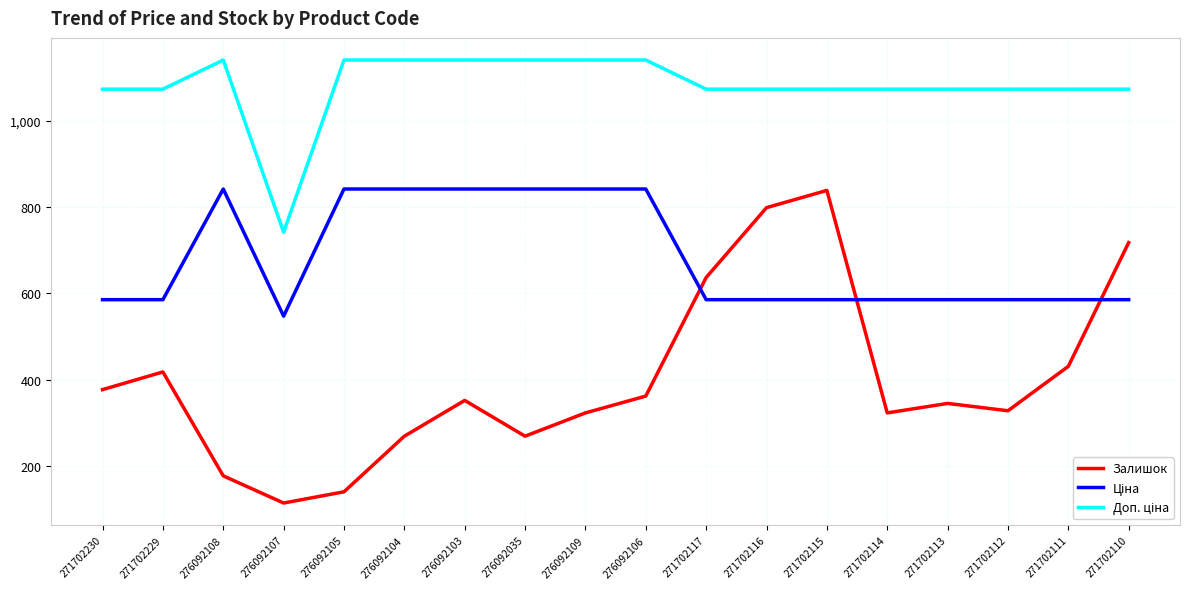

True or false: Залишок has a value of 1205.2 at 271702116.

False